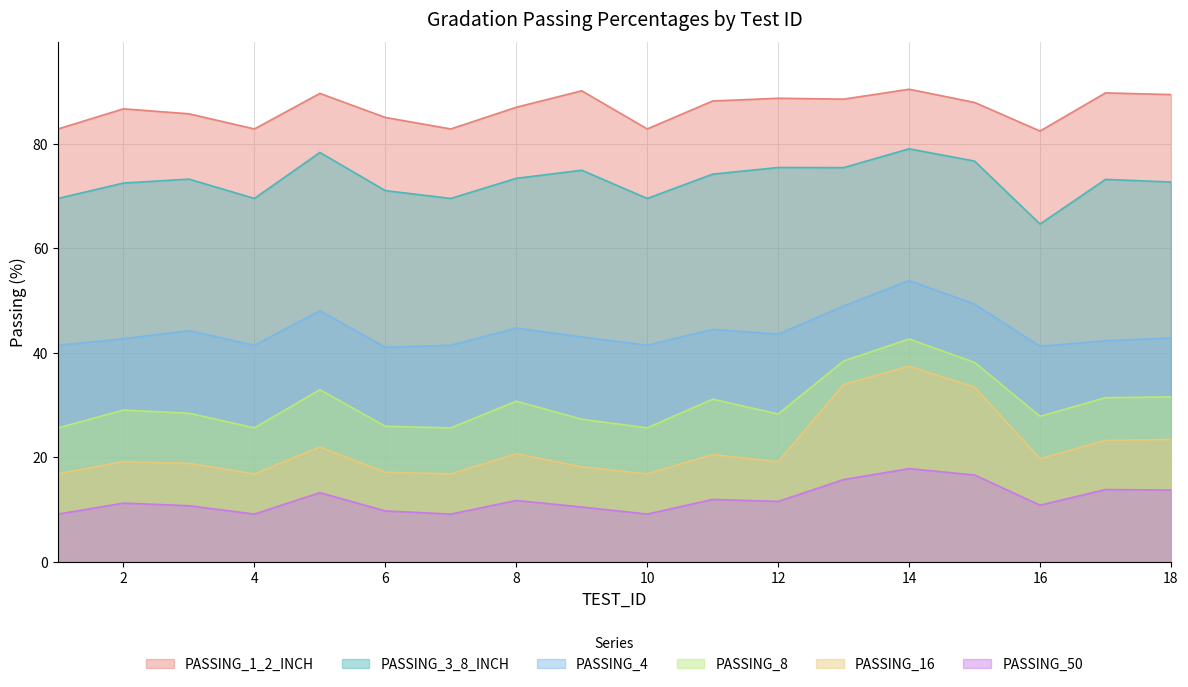

Which category has the highest value in the PASSING_8 series?

14